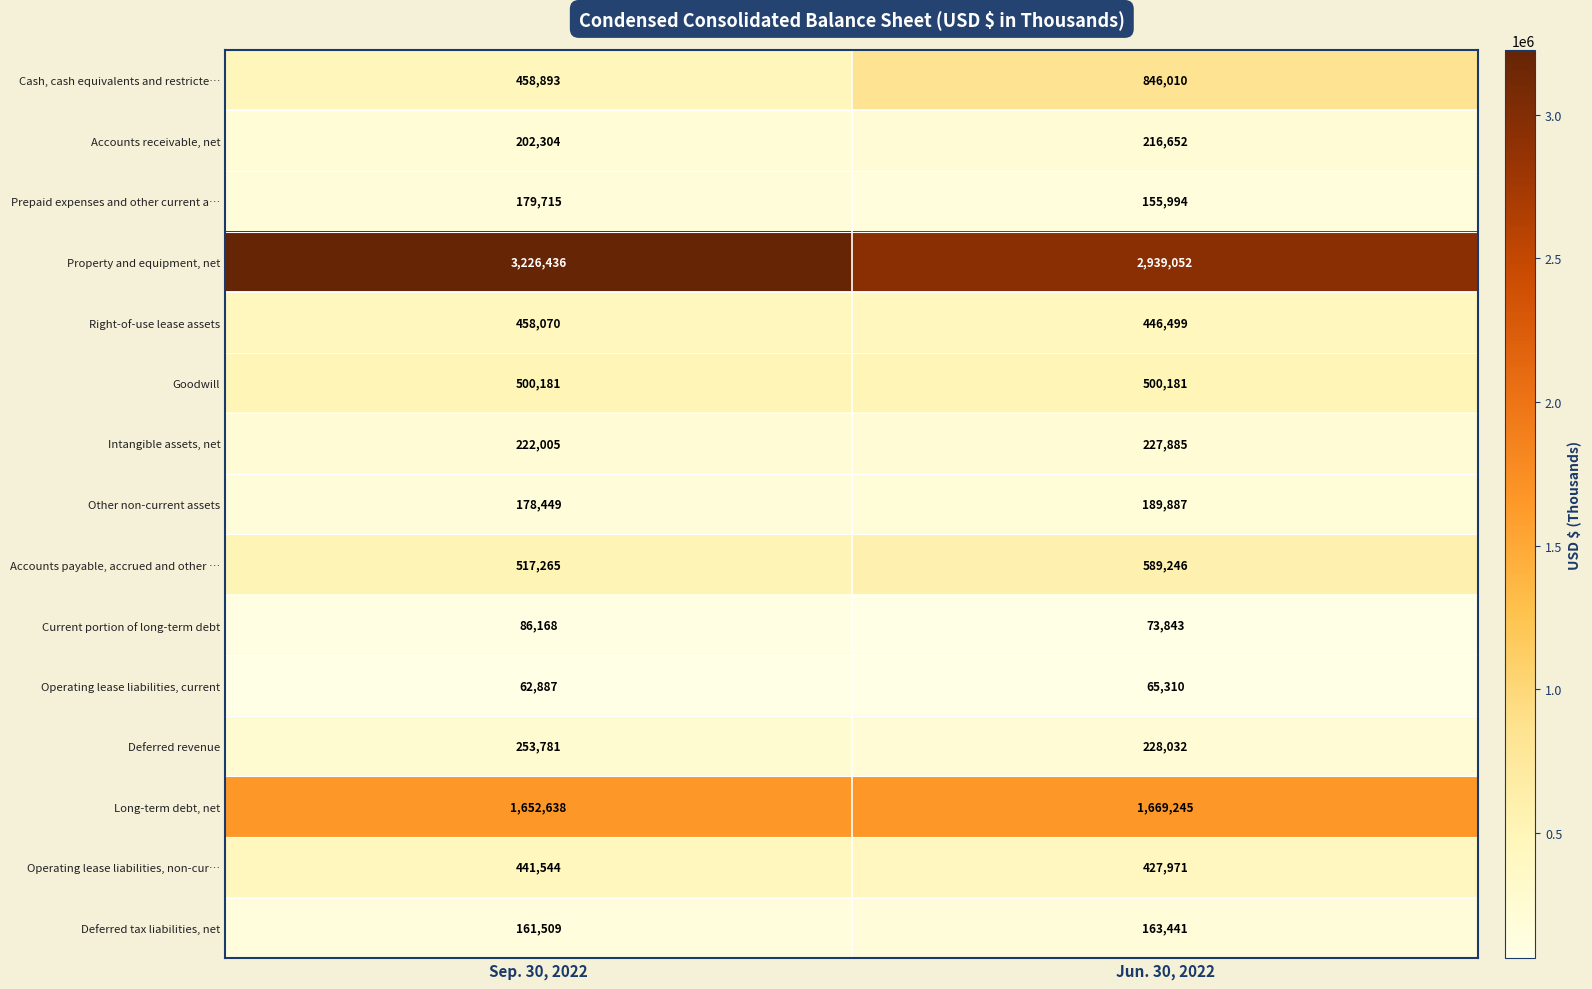

What is the sum of the Operating lease liabilities, current values at Jun. 30, 2022 and Sep. 30, 2022?

128197